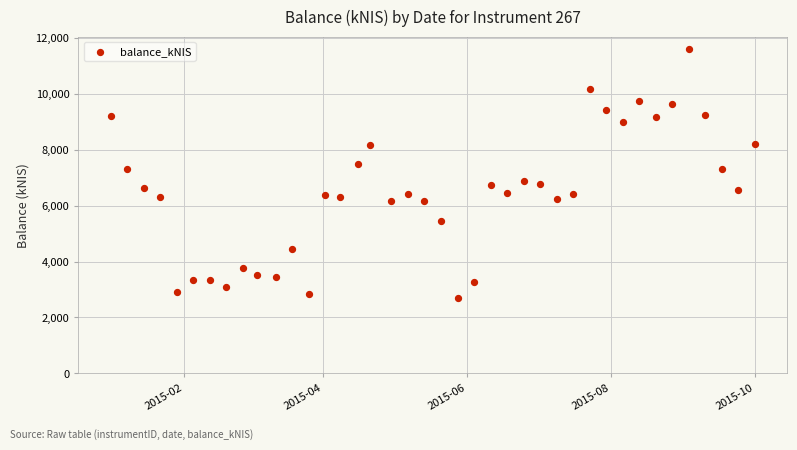

What is the range of X values (max minus min)?

273.0